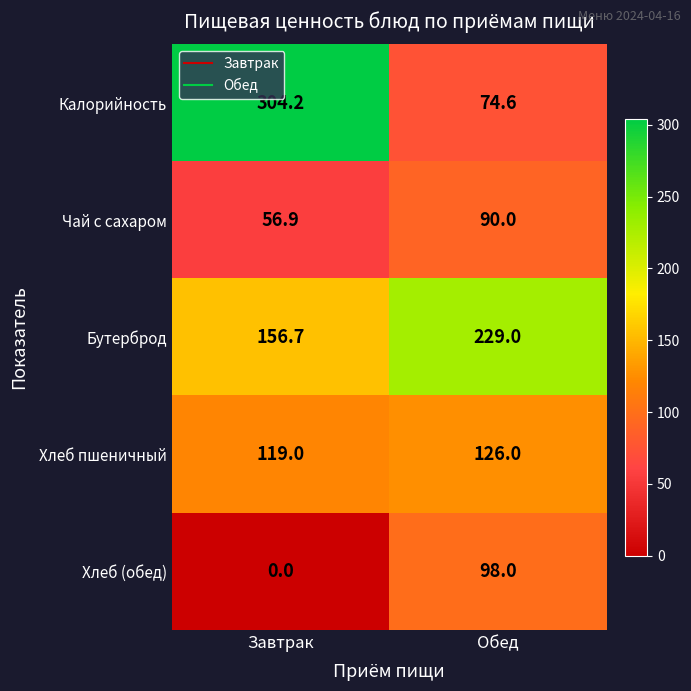

What is the difference between the Чай с сахаром values at Завтрак and Обед?

33.1